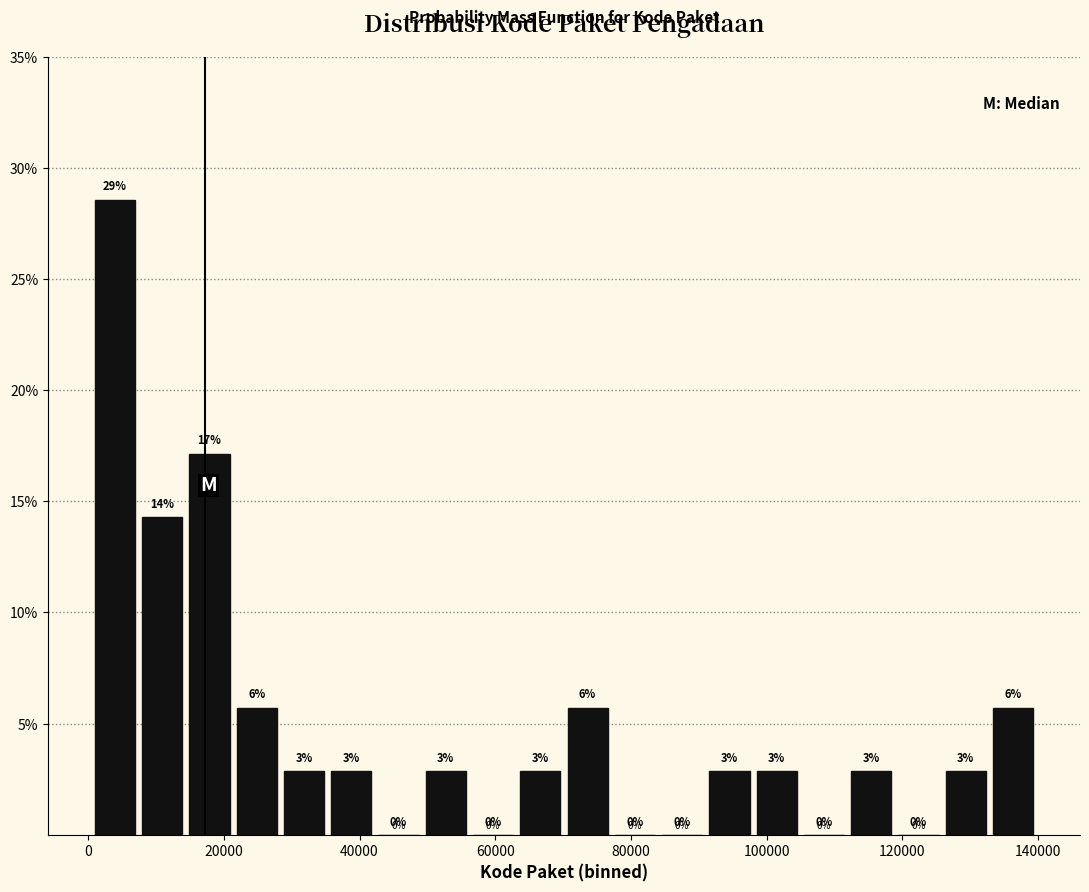

Read against the x-axis, roughly where is the centre of the tallest bar?

4000